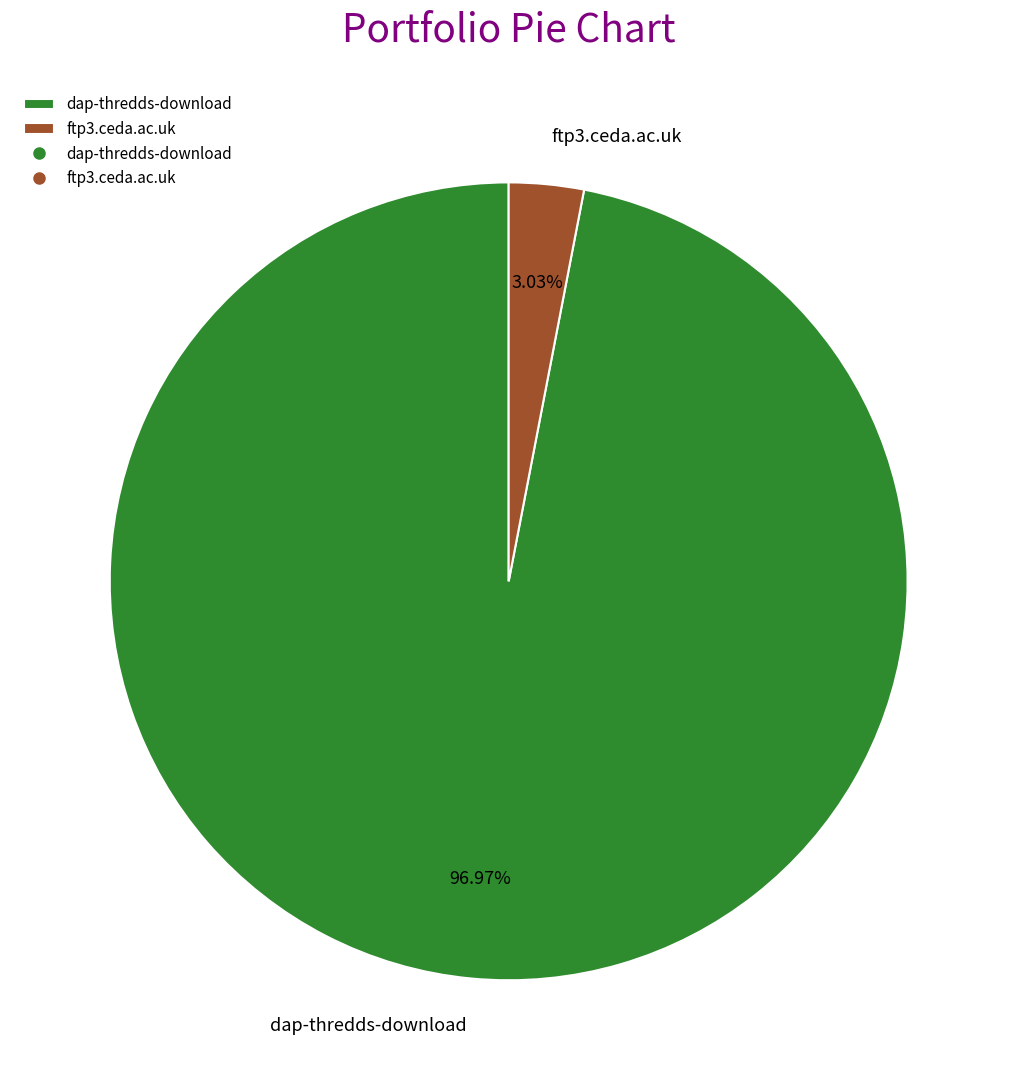

Which slice is the largest?

dap-thredds-download